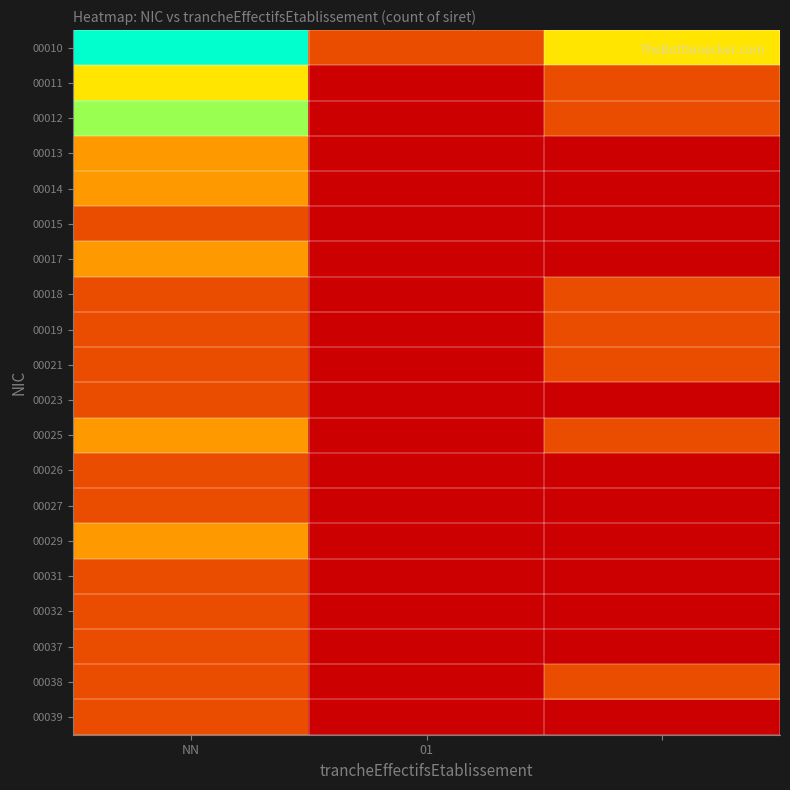

List the series in order of their peak value, lowest first.

00015, 00018, 00019, 00021, 00023, 00026, 00027, 00031, 00032, 00037, 00038, 00039, 00013, 00014, 00017, 00025, 00029, 00011, 00012, 00010